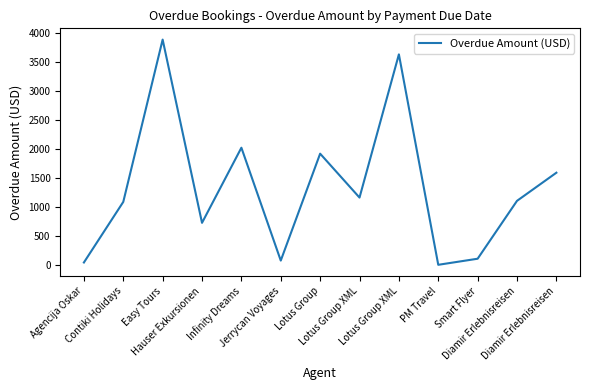

What is the ratio of the value at Diamir Erlebnisreisen to the value at Infinity Dreams?

0.5